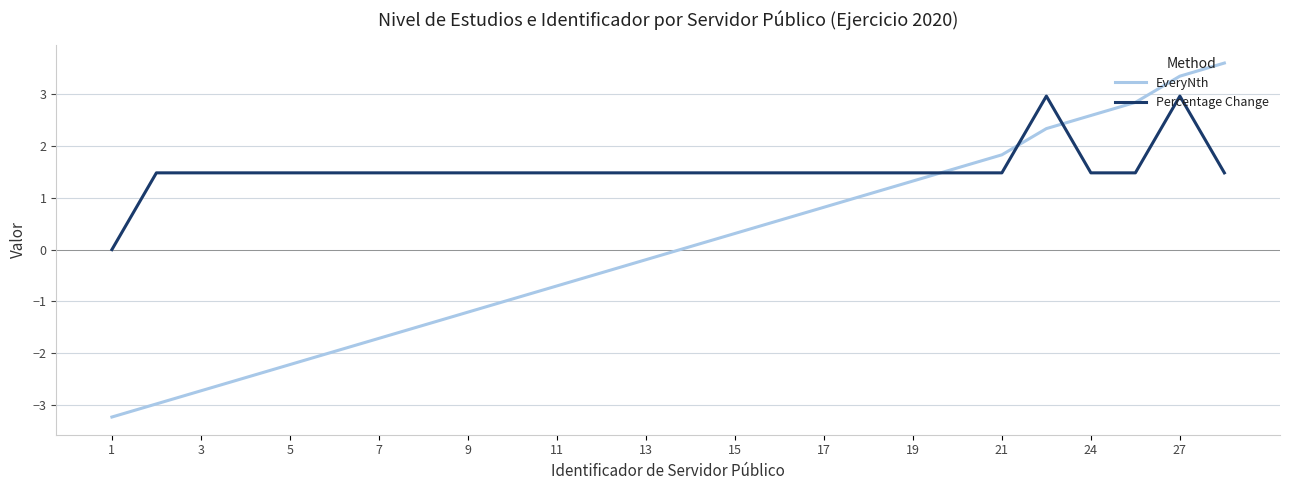

Which series has the largest total across all categories?

Percentage Change